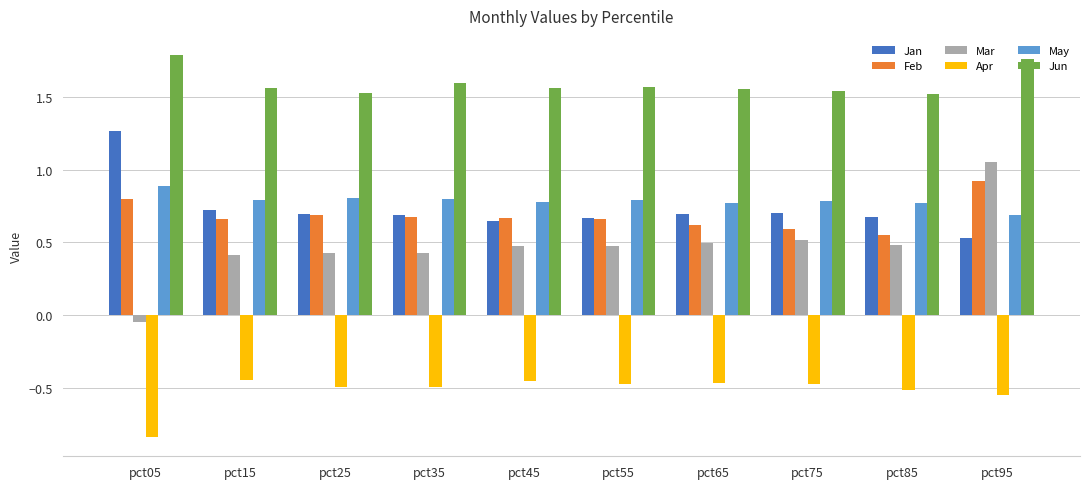

How many categories are shown in the chart?

10